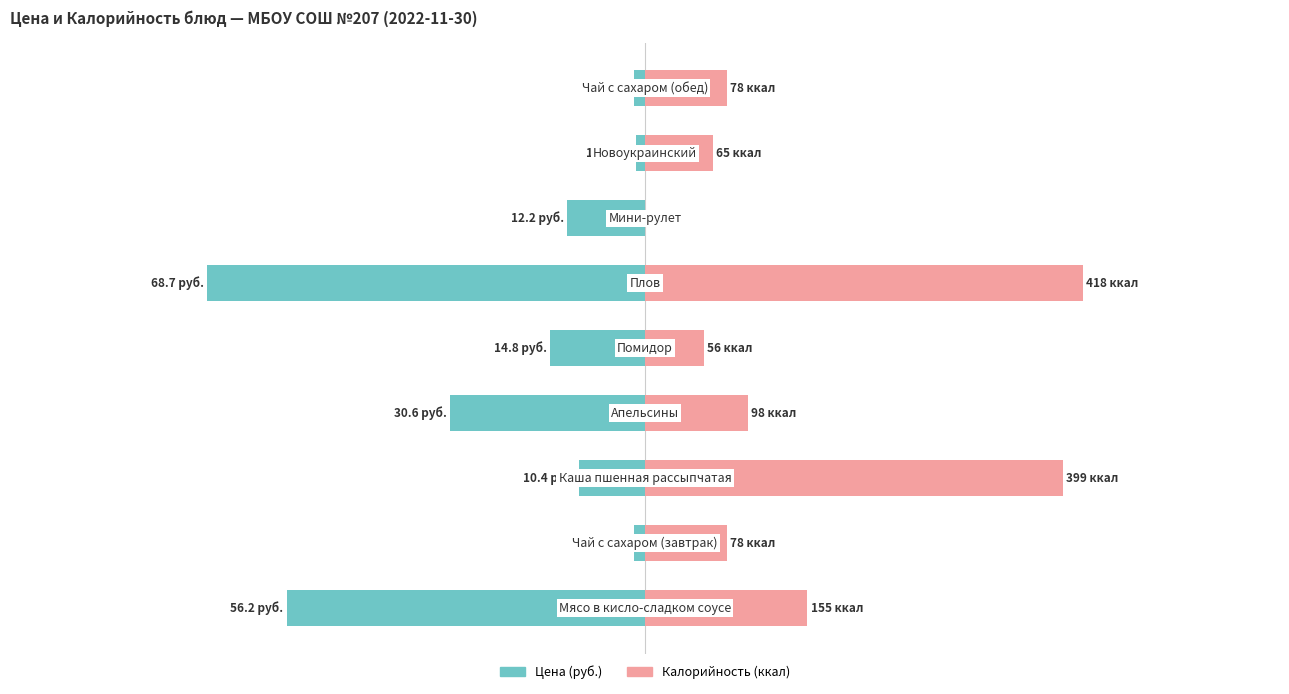

At how many categories does at least one series exceed -17?

9